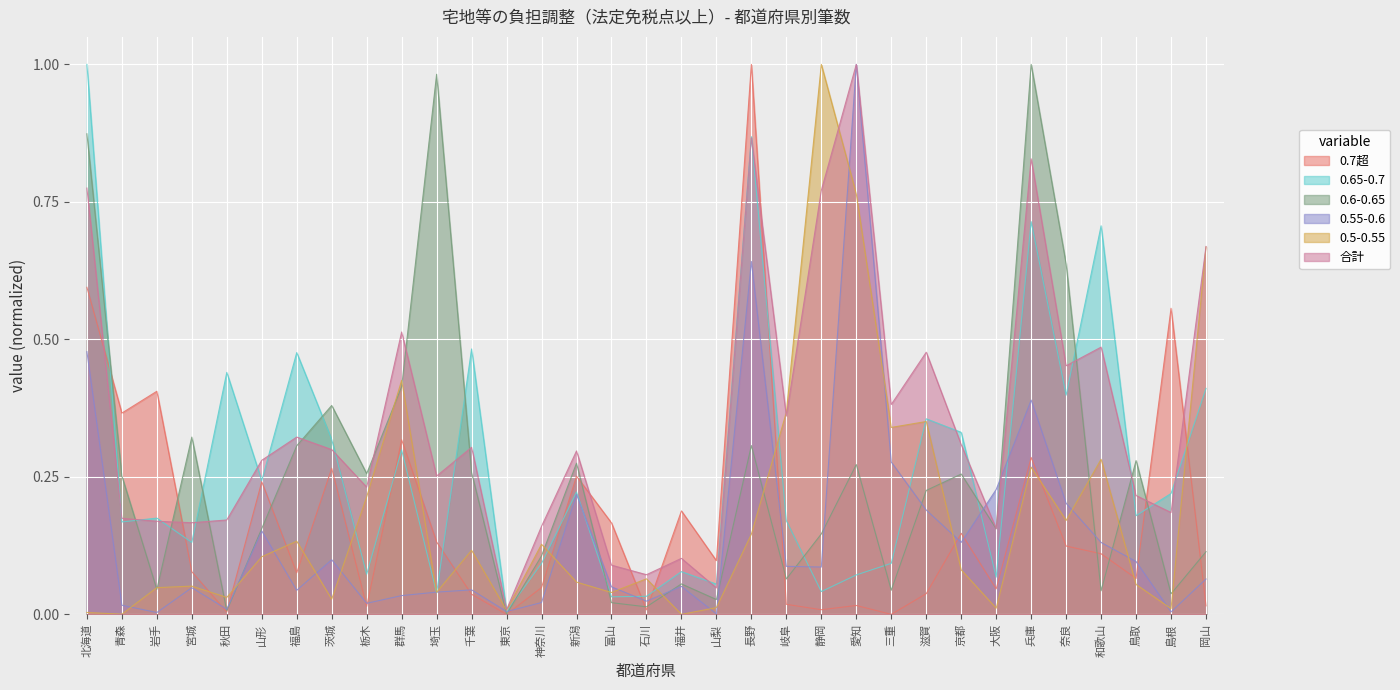

At which category is the sum across all series the highest?

長野